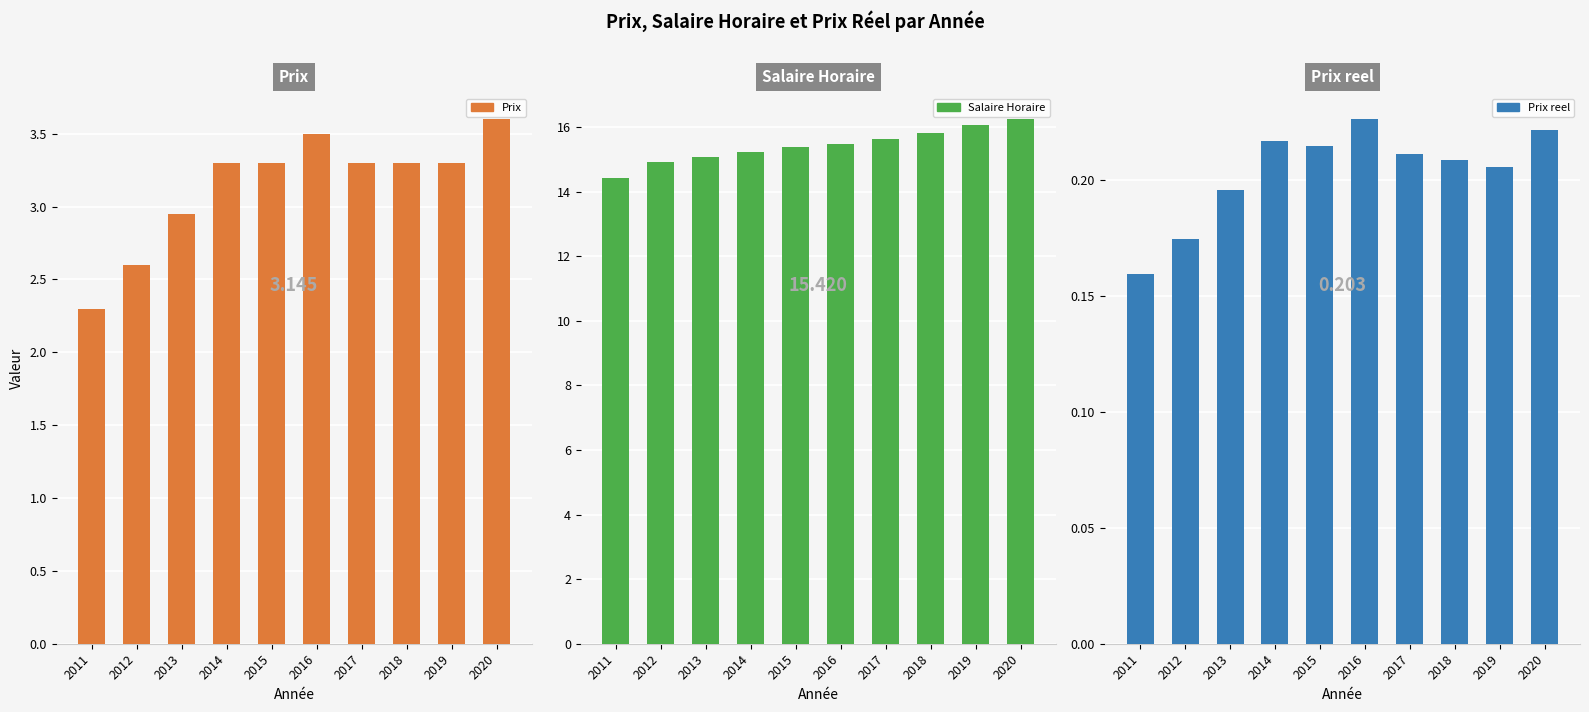

List the series in order of their peak value, highest first.

Salaire Horaire, Prix, Prix reel